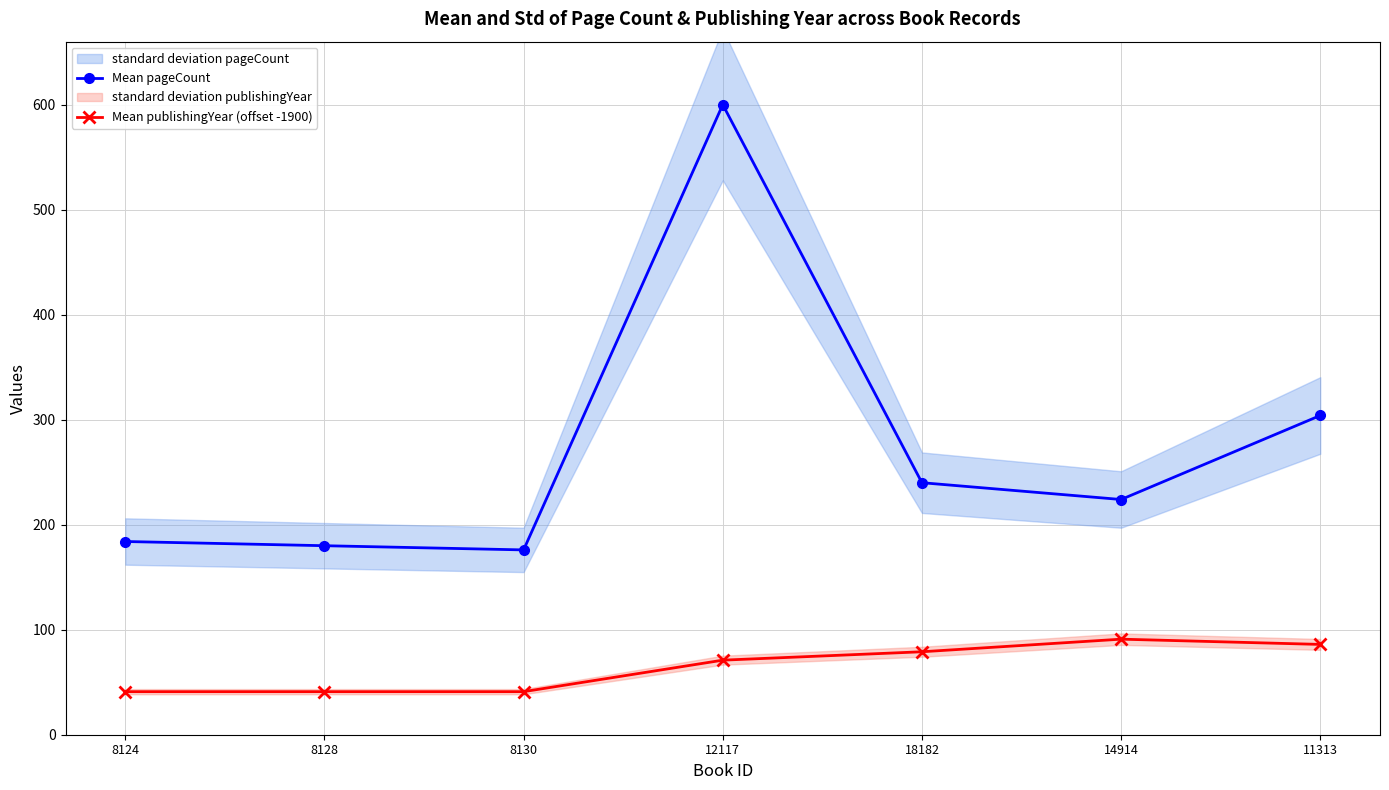

Where is Mean publishingYear (offset -1900) nearest to the value 66?

12117